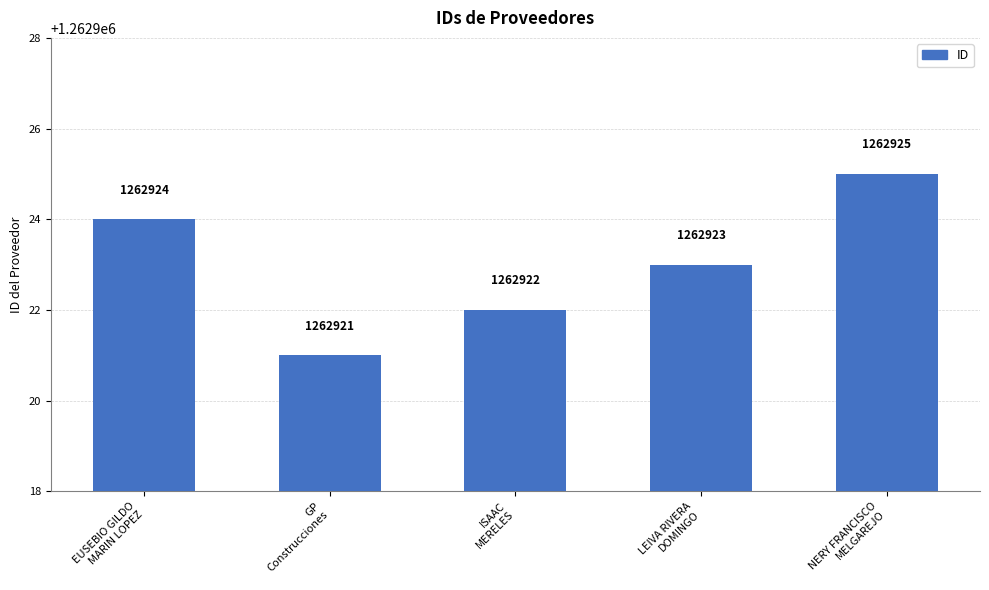

What is the sum of all values?

6314615